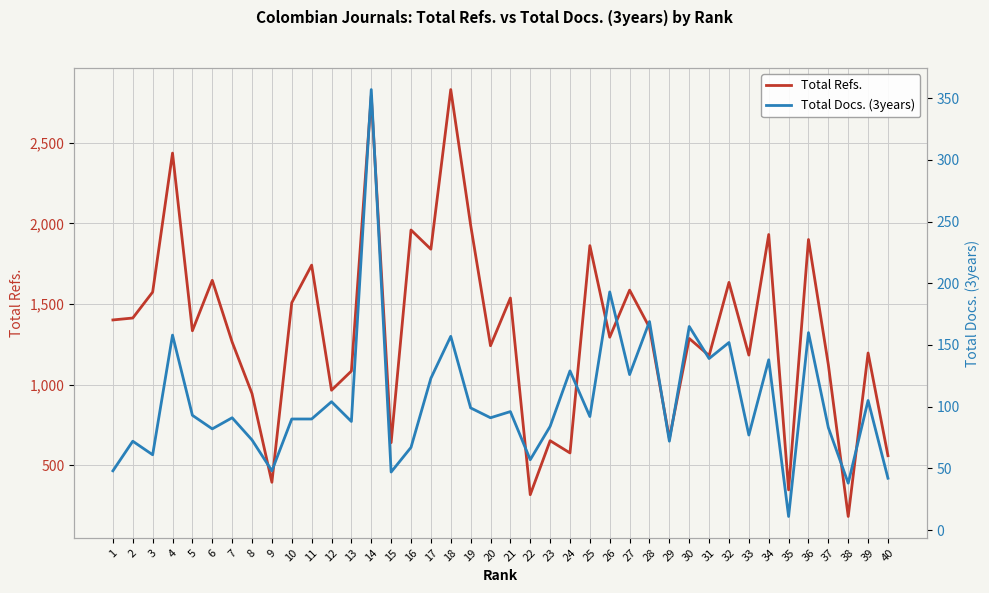

Which series changed the most between 27 and 34?

Total Refs.